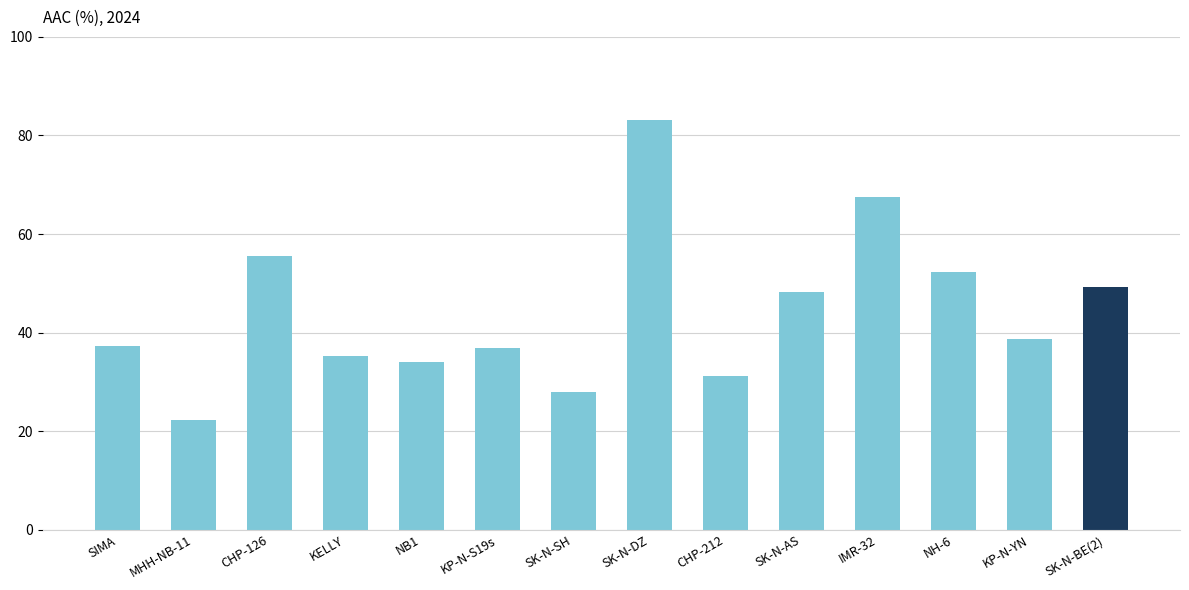

What is the change in value from NH-6 to KP-N-YN?

-13.6